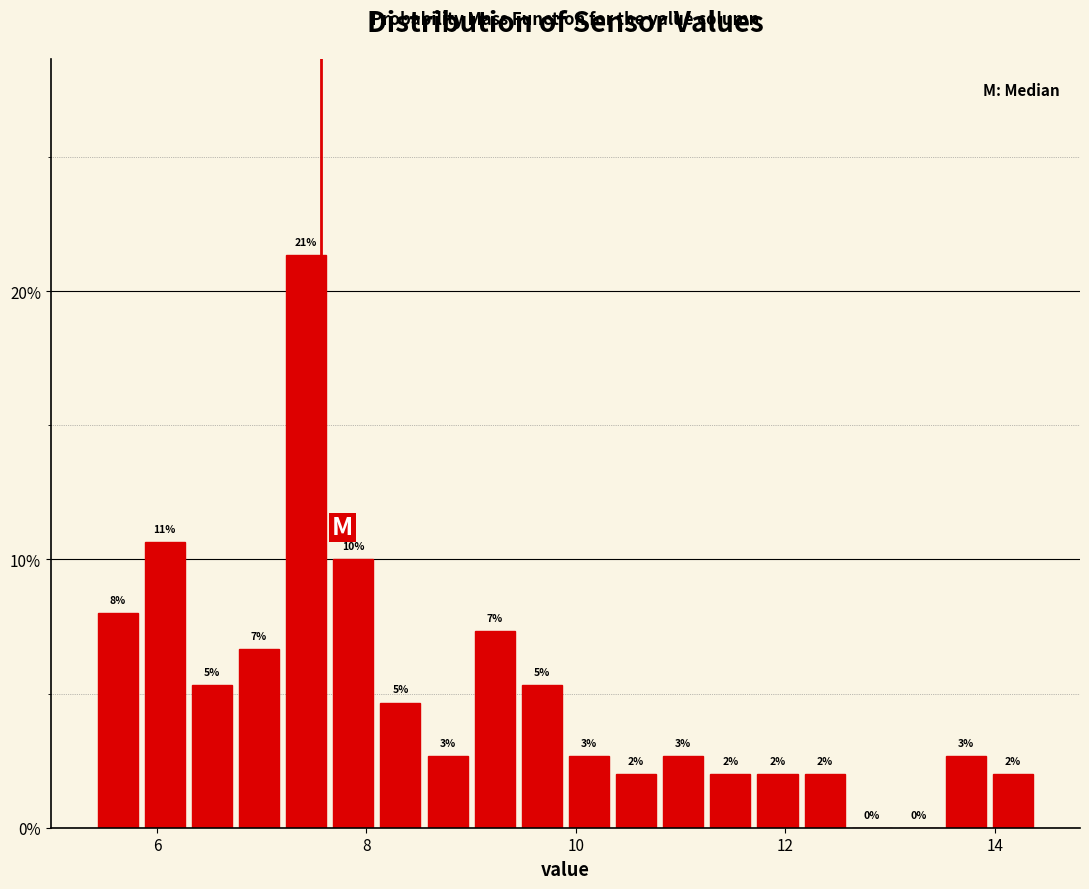

Around what value on the x-axis is the tallest bar? Give the approximate position of its centre, as read against the axis.

7.4